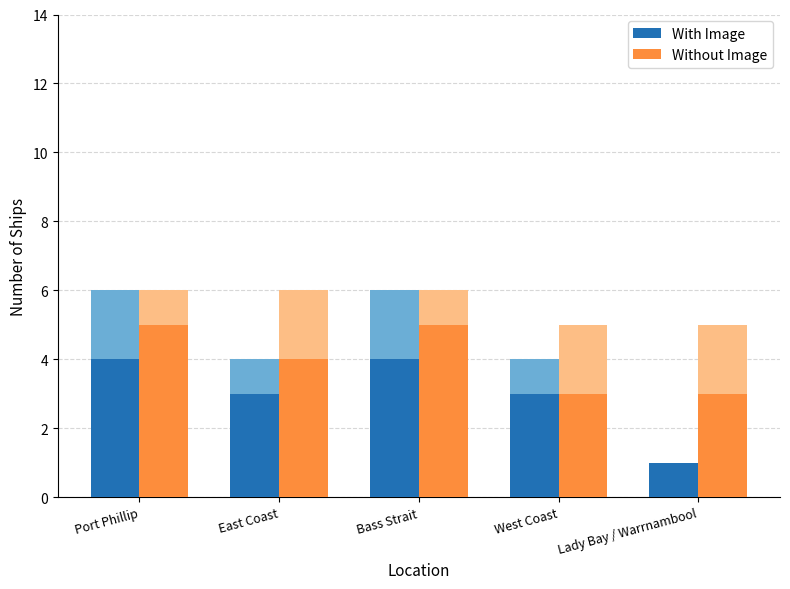

What are all the series names shown in the legend?

With Image, Without Image